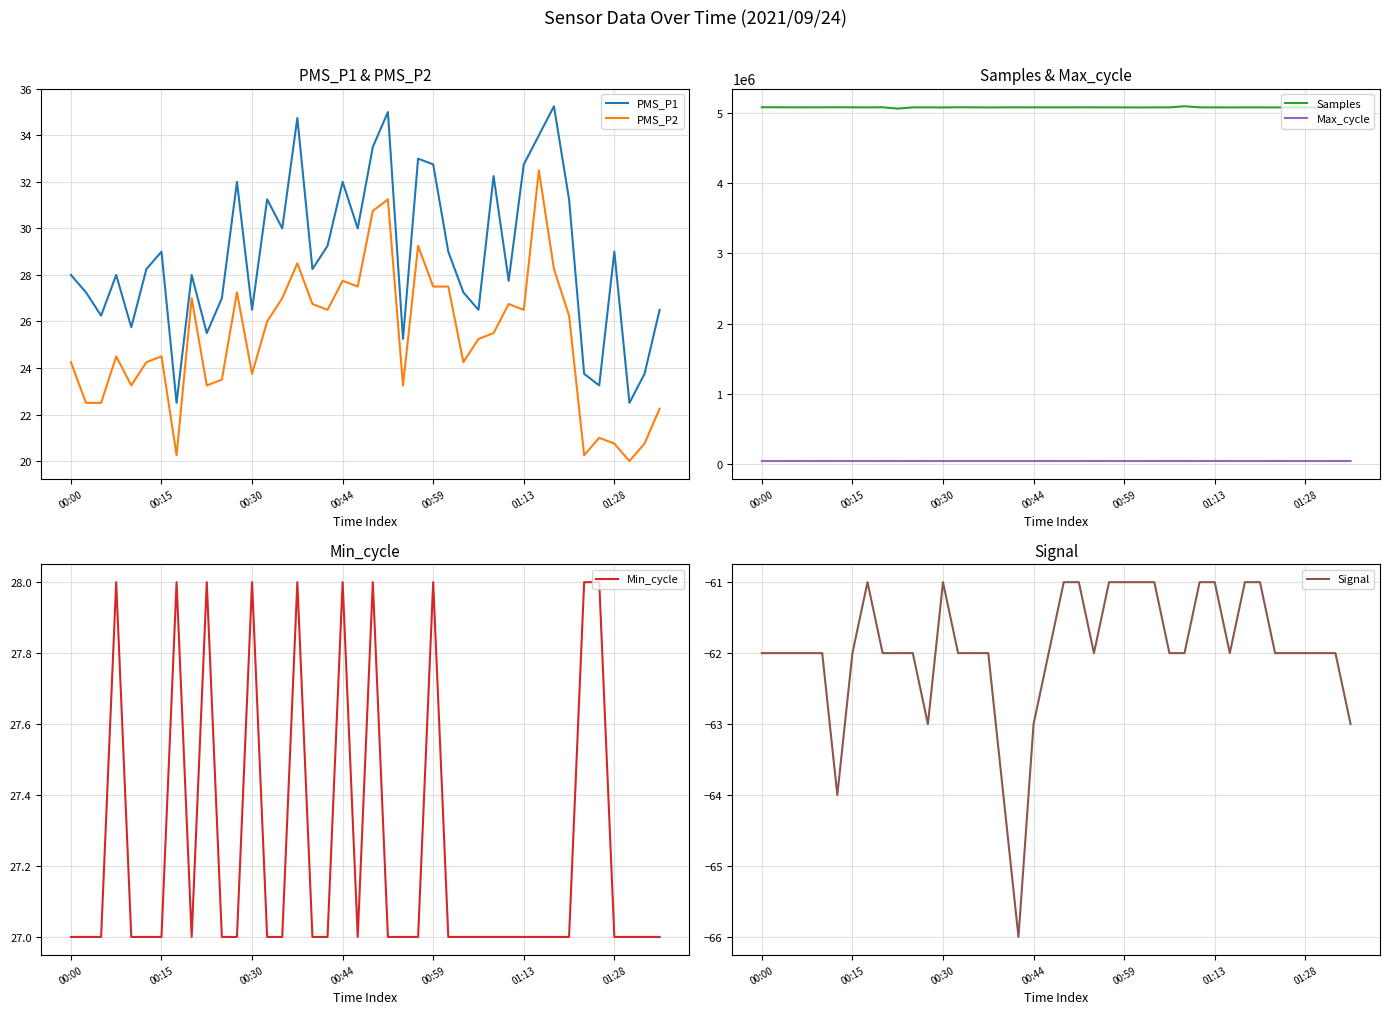

Which series has the largest total across all categories?

Samples